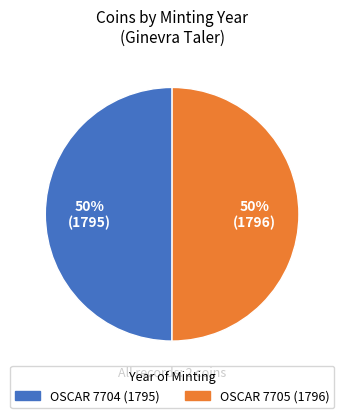

Do OSCAR 7705 (1796) and OSCAR 7704 (1795) together represent more than half of the pie?

Yes